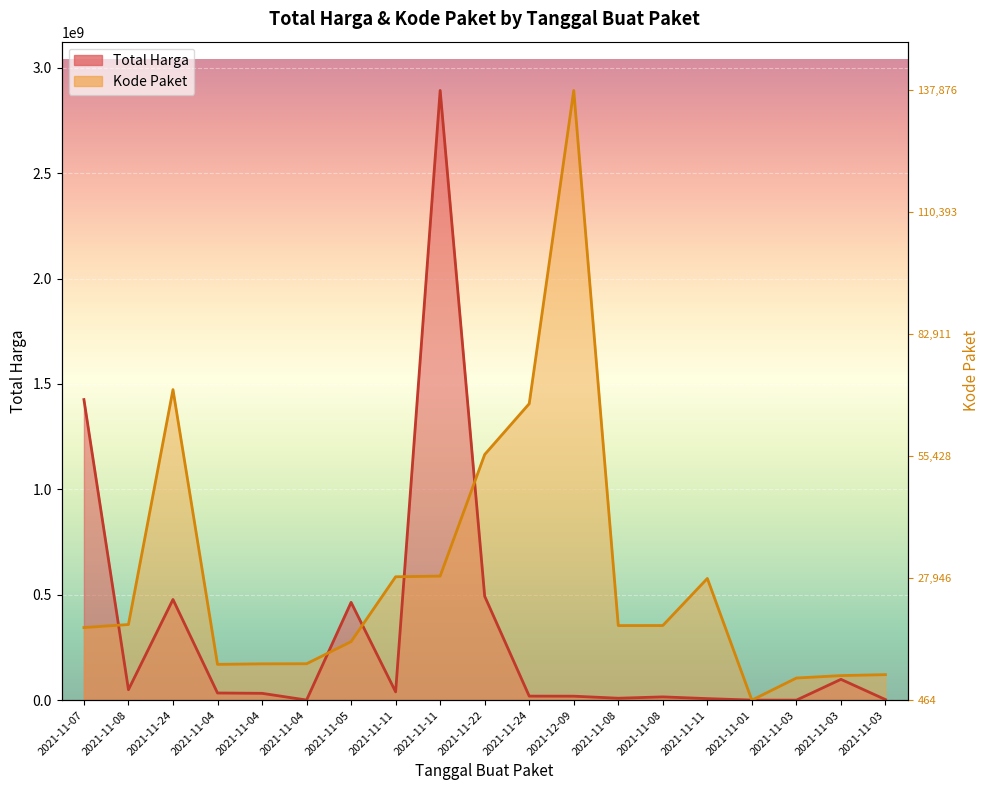

Where is the first local minimum for Kode Paket?

2021-11-04